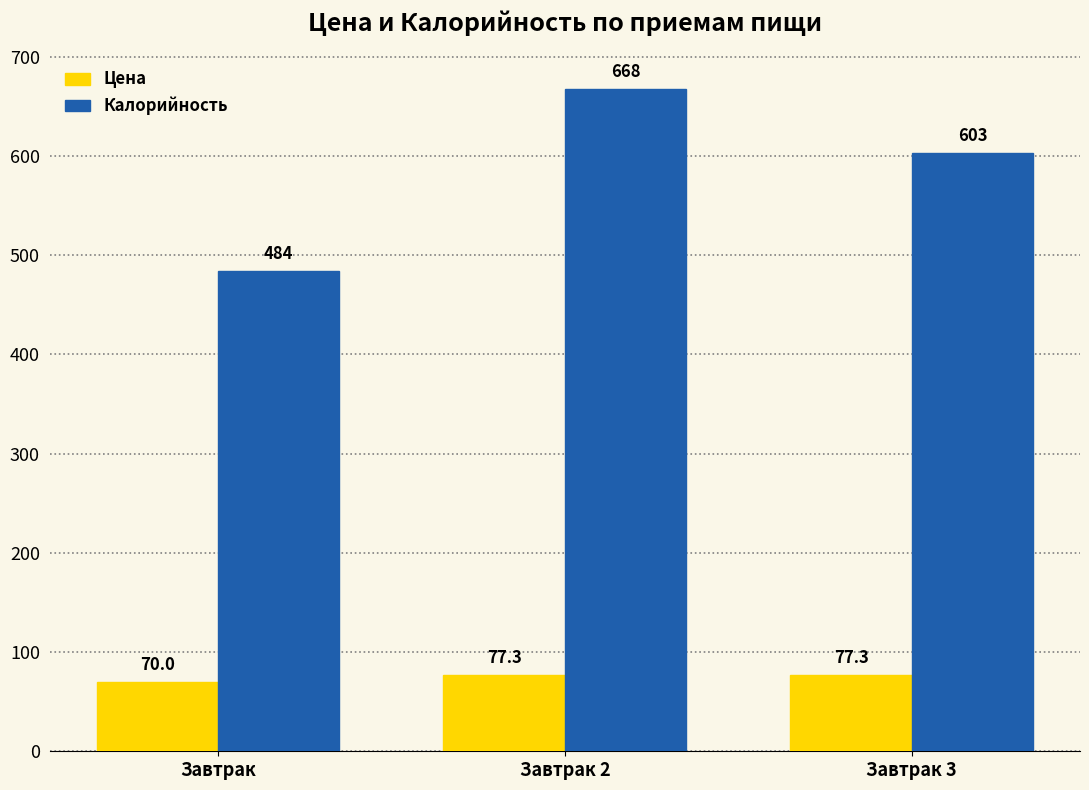

The Цена series shows 70.0 at Завтрак. True or false?

True